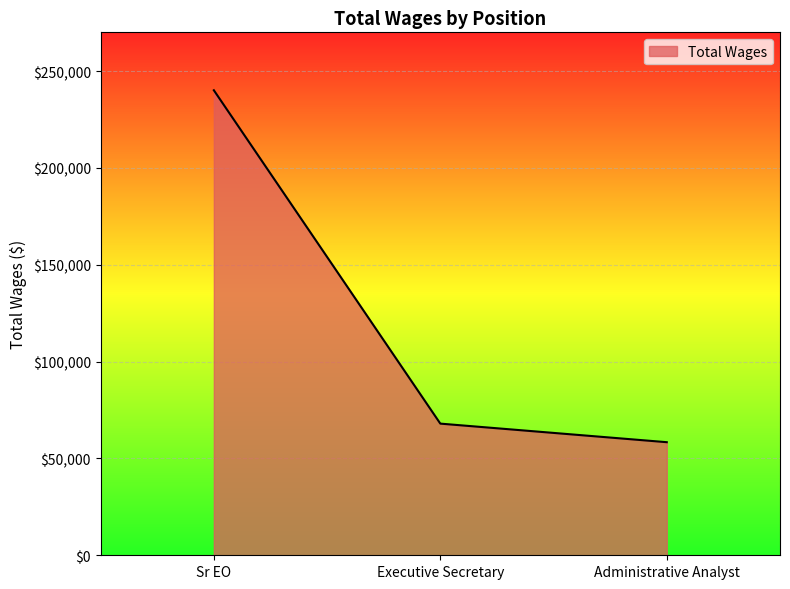

What is the change in value from Sr EO to Executive Secretary?

-172110